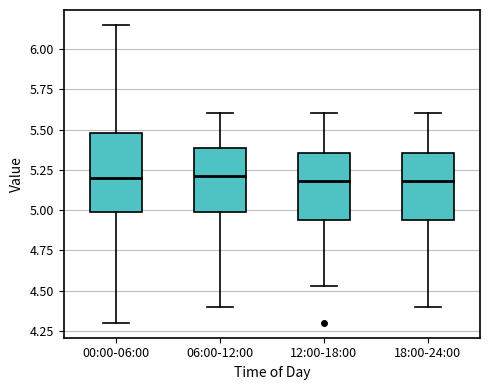

Reading left to right, transcribe this box plot: for each box, give where its median line is, the range the box spans, and where its two whiskers end, as read against the y-axis. The values are not printed on the chart, so give them approximately, as read against the axis.

00:00-06:00: median 5.20, box 5.00 to 5.50, whiskers 4.30 to 6.15
06:00-12:00: median 5.20, box 5.00 to 5.40, whiskers 4.40 to 5.60
12:00-18:00: median 5.20, box 4.95 to 5.35, whiskers 4.55 to 5.60
18:00-24:00: median 5.20, box 4.95 to 5.35, whiskers 4.40 to 5.60